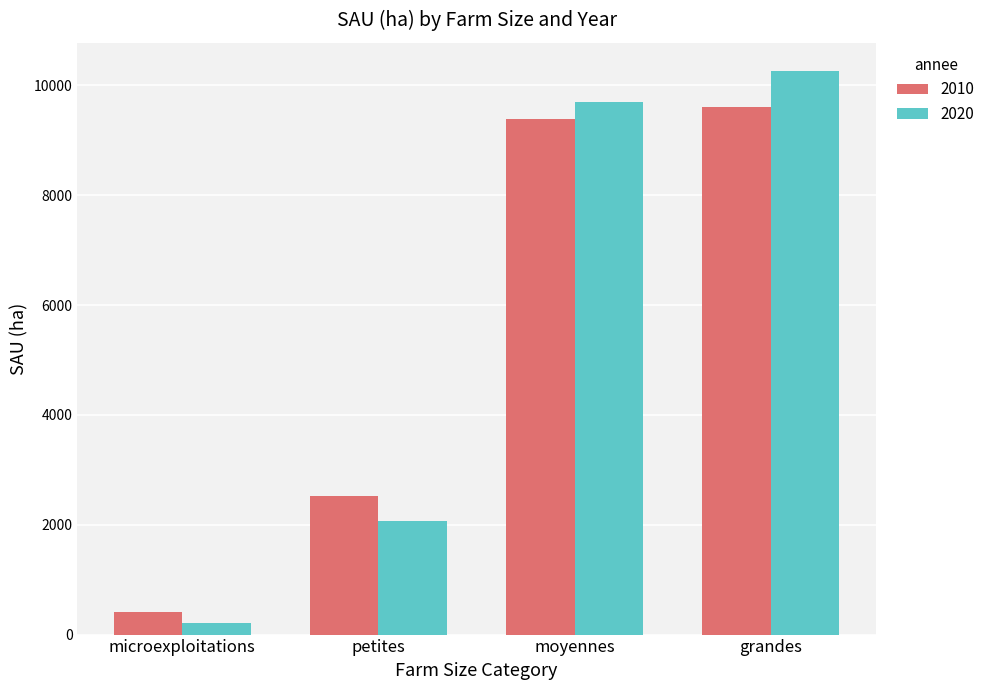

What are all the series names shown in the legend?

2010, 2020